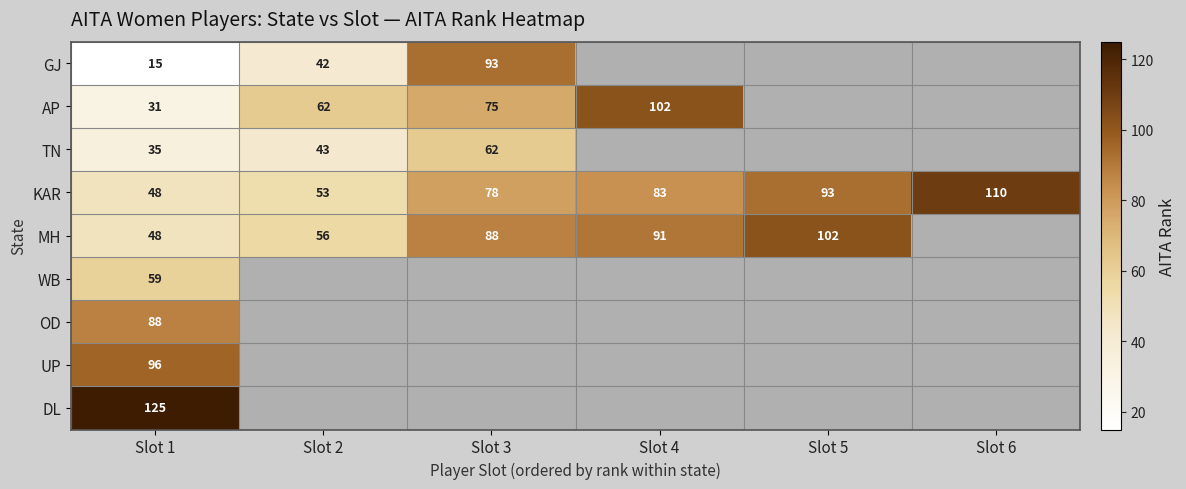

Read the KAR value at Slot 3, to the nearest 10.

80